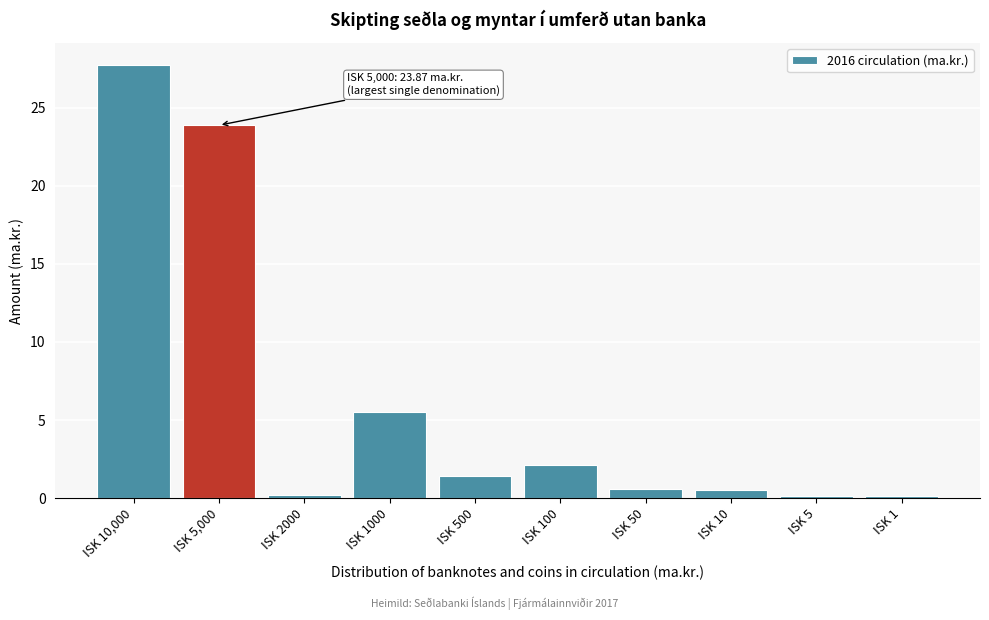

At which label is the value closest to 13?

ISK 1000